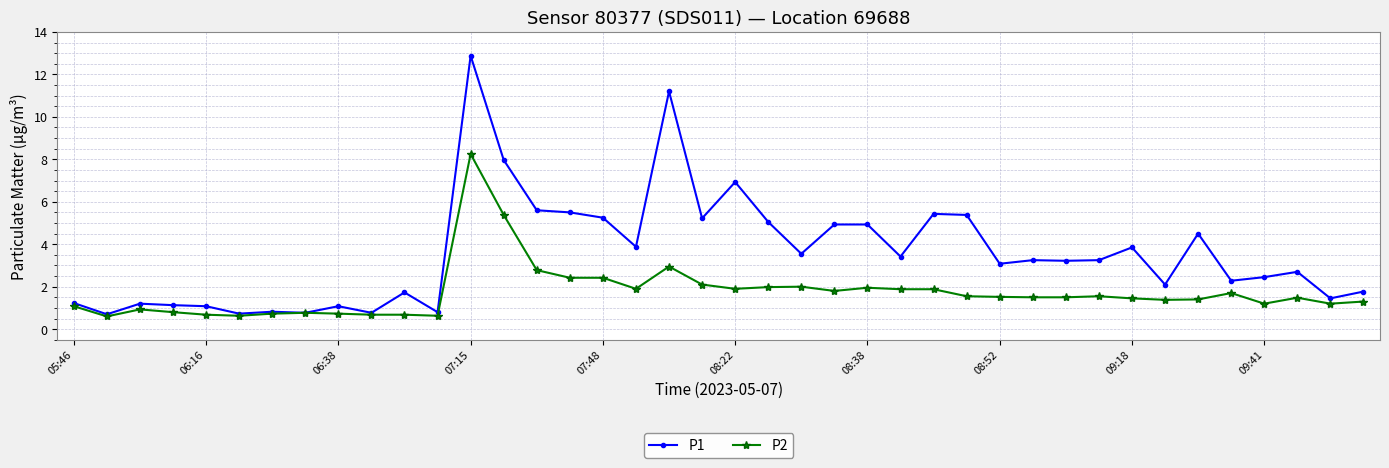

What is the value of the P1 point at the 35th from the left?

4.5